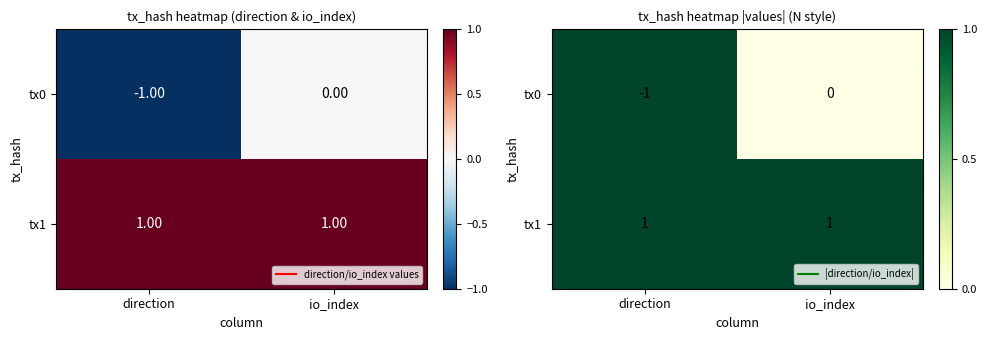

Rank the series at direction from lowest to highest value.

tx0, tx1